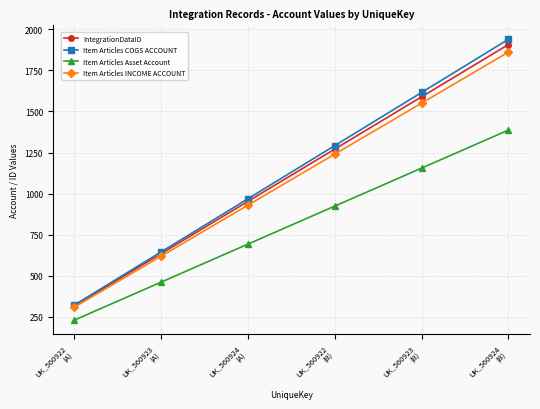

At which category does the chart reach its peak across all series?

UK_560924
(B)